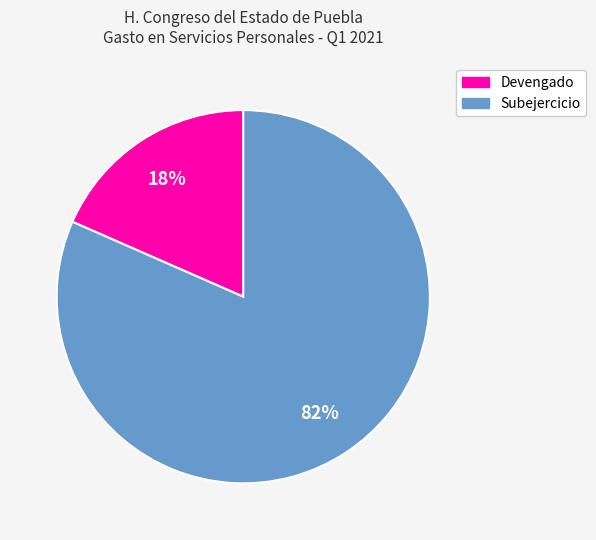

Count the number of slices in the pie.

2